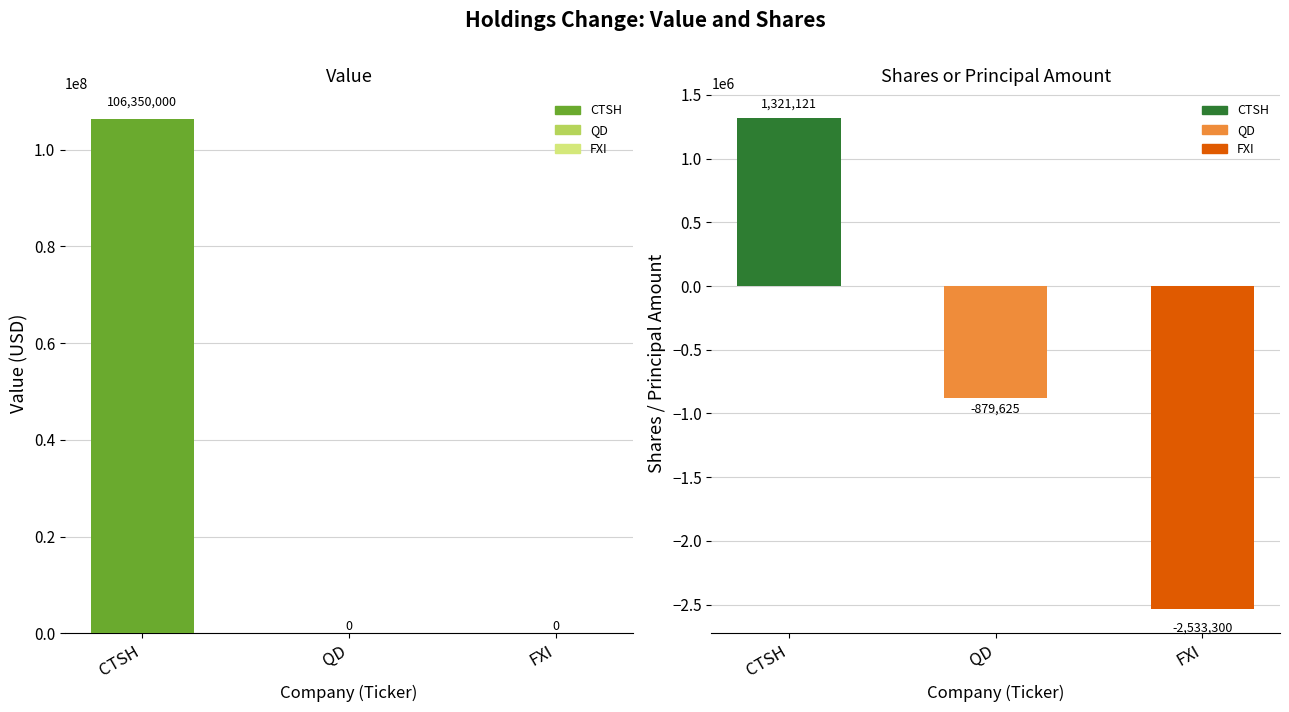

True or false: the data shows 106350000 at CTSH.

True